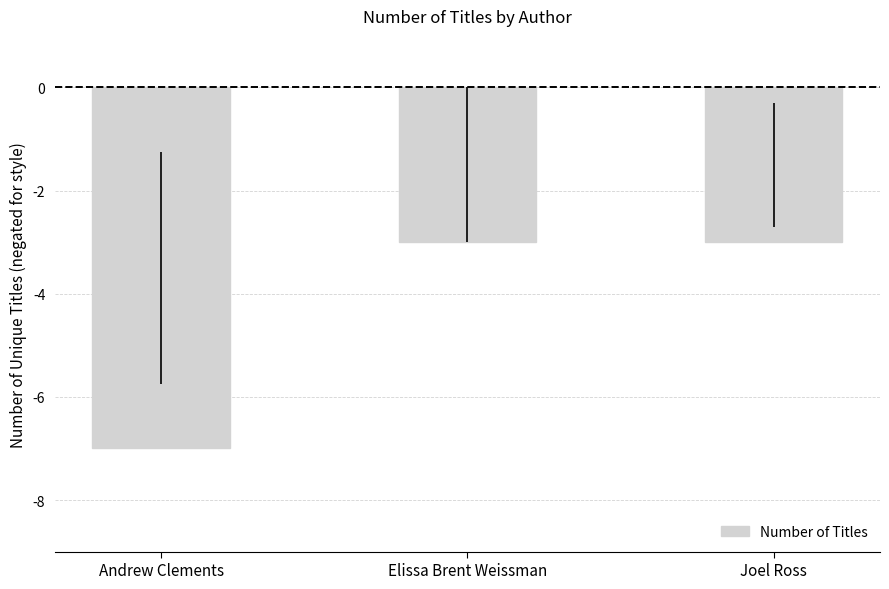

Reading right to left, list all the values displayed in this chart.

3	3	7